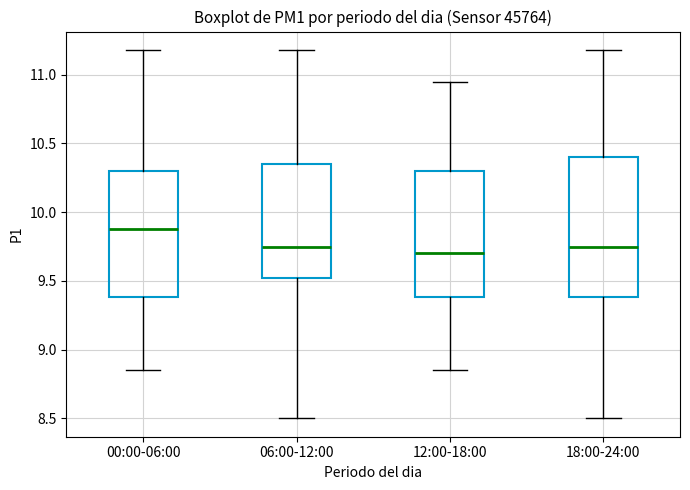

Where is the lower edge of the box for 00:00-06:00 on the y-axis? The values are not printed on the chart, so give them approximately, as read against the axis.

9.40